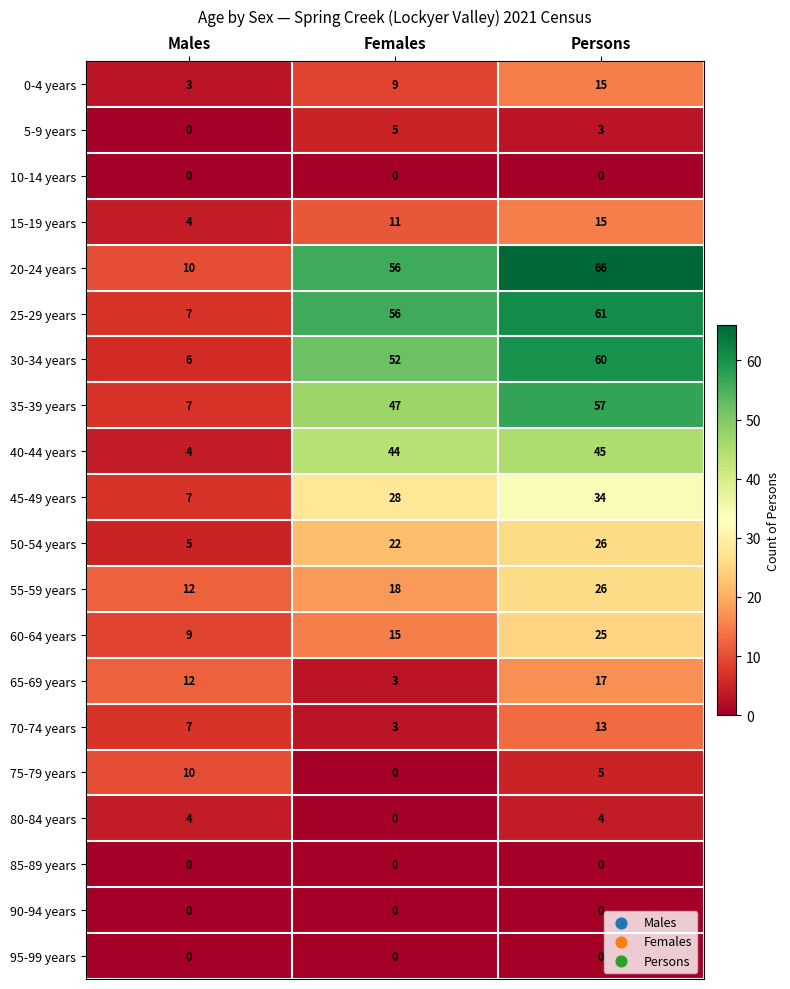

At how many categories does at least one series exceed 7?

3